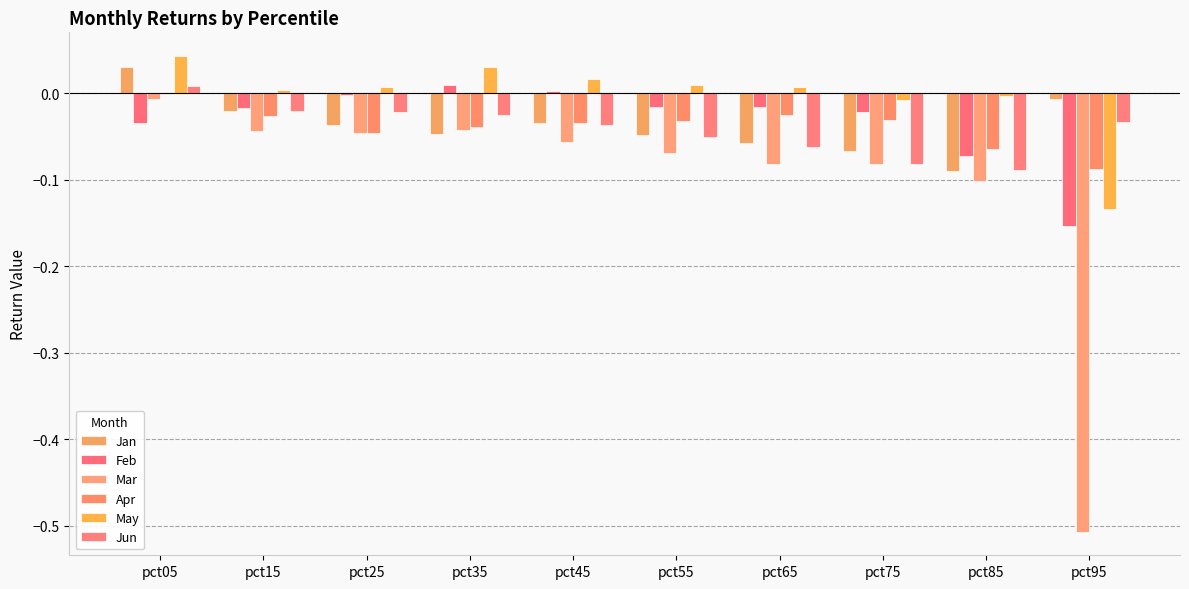

Is it true that Jan equals -0.1 at pct35?

False